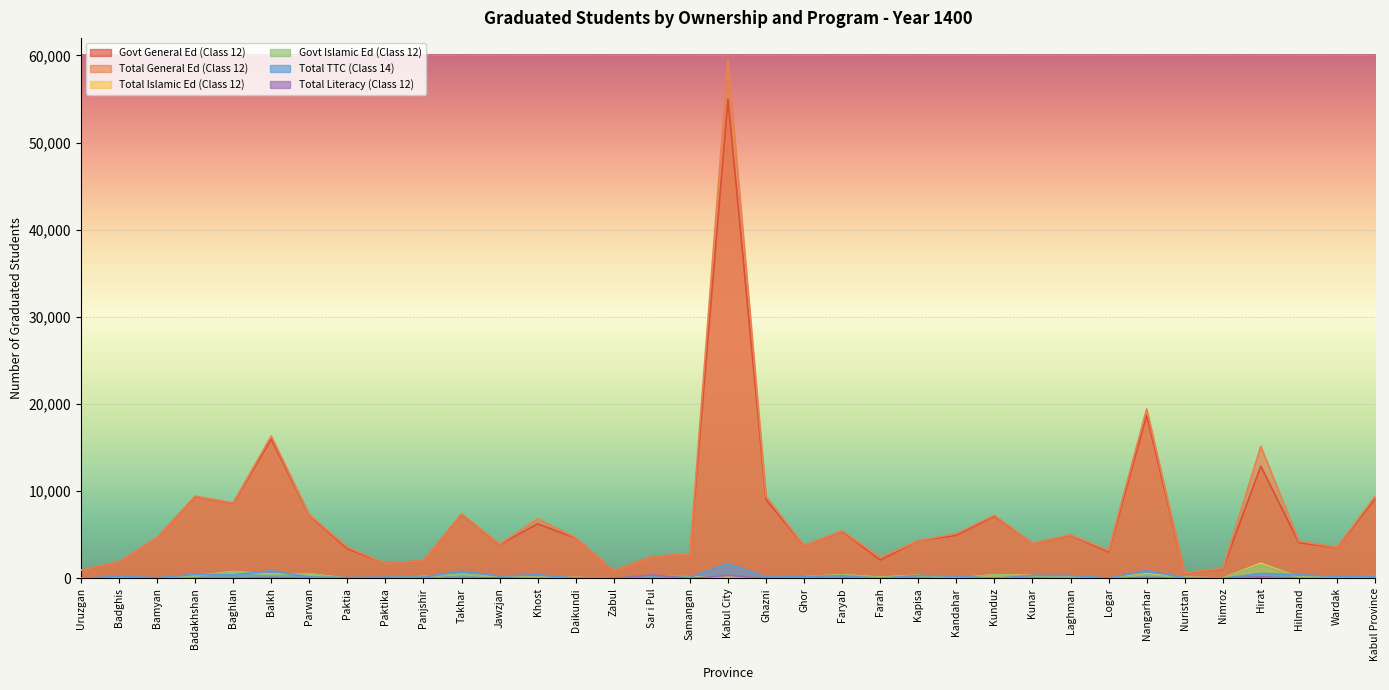

At which label is Total Islamic Ed (Class 12) closest to 873?

Baghlan